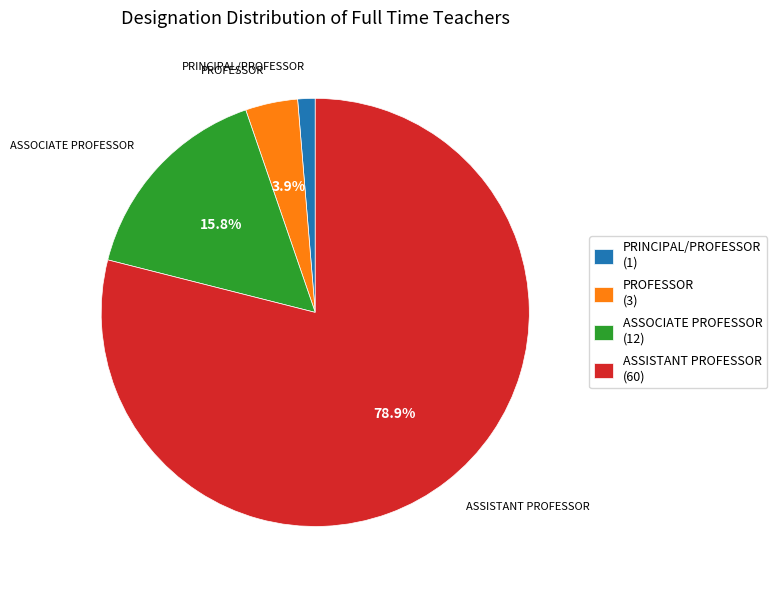

To the nearest percent, what percentage of the pie is ASSOCIATE PROFESSOR?

16%